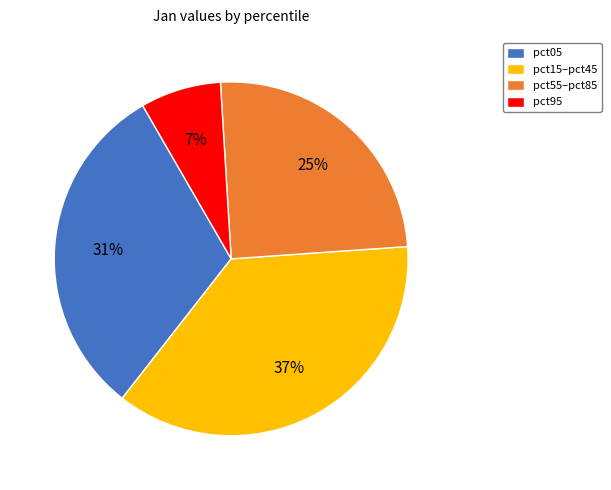

Do pct95 and pct15–pct45 together represent more than half of the pie?

No